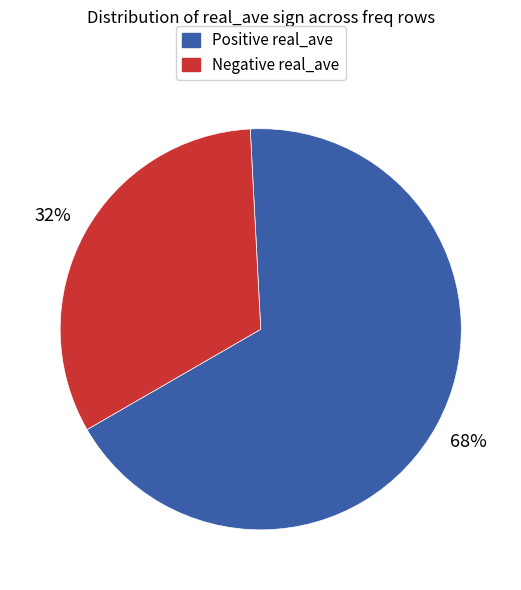

How many slices are in this pie chart?

2